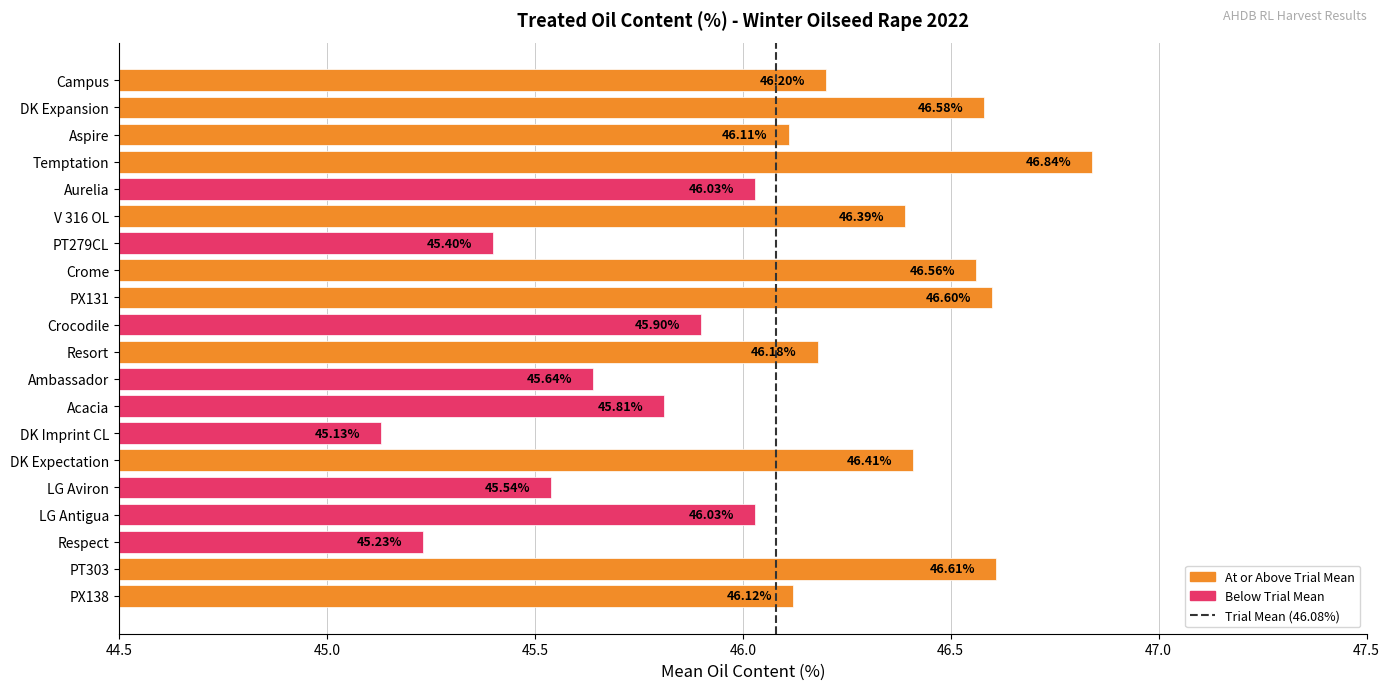

Where is the data nearest to the value 45?

DK Imprint CL